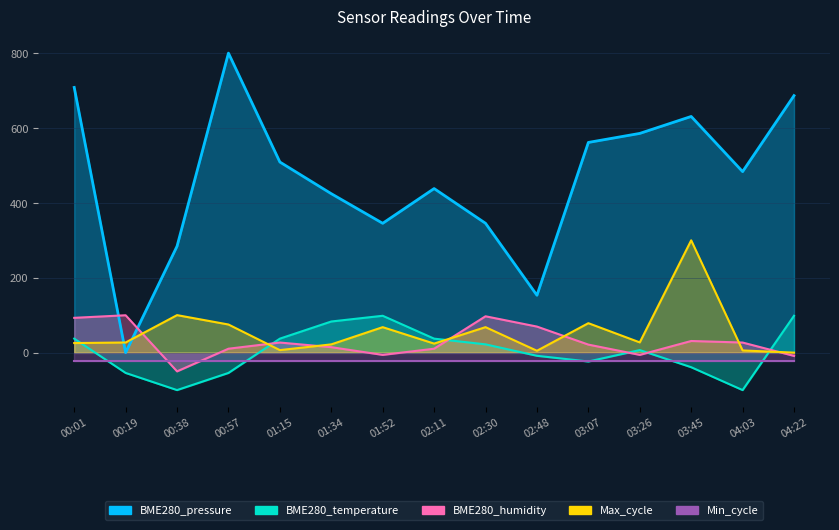

What is the total value across all series at 03:07?

637.9